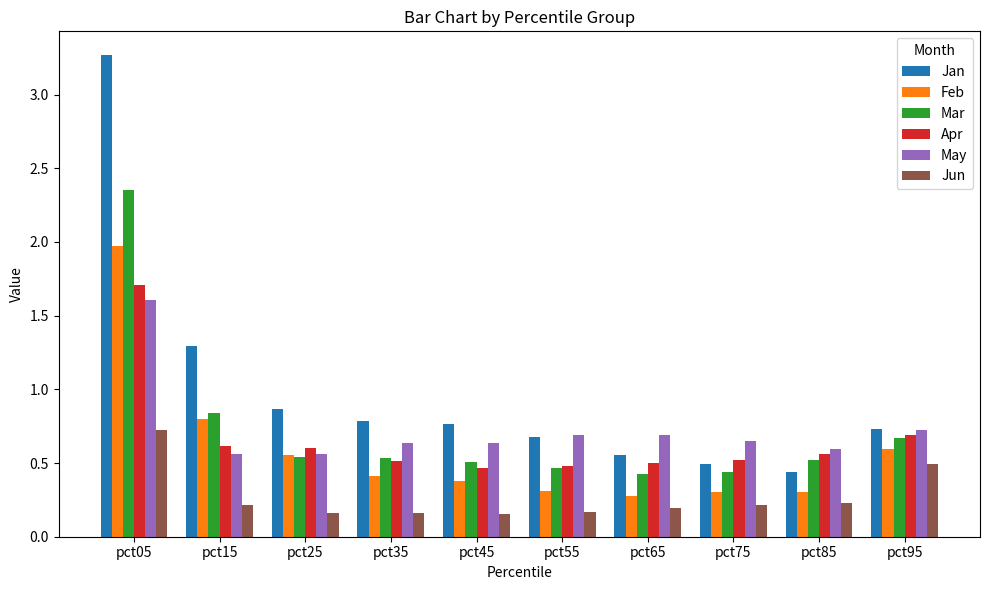

What is the sum of all Jan values?

9.9